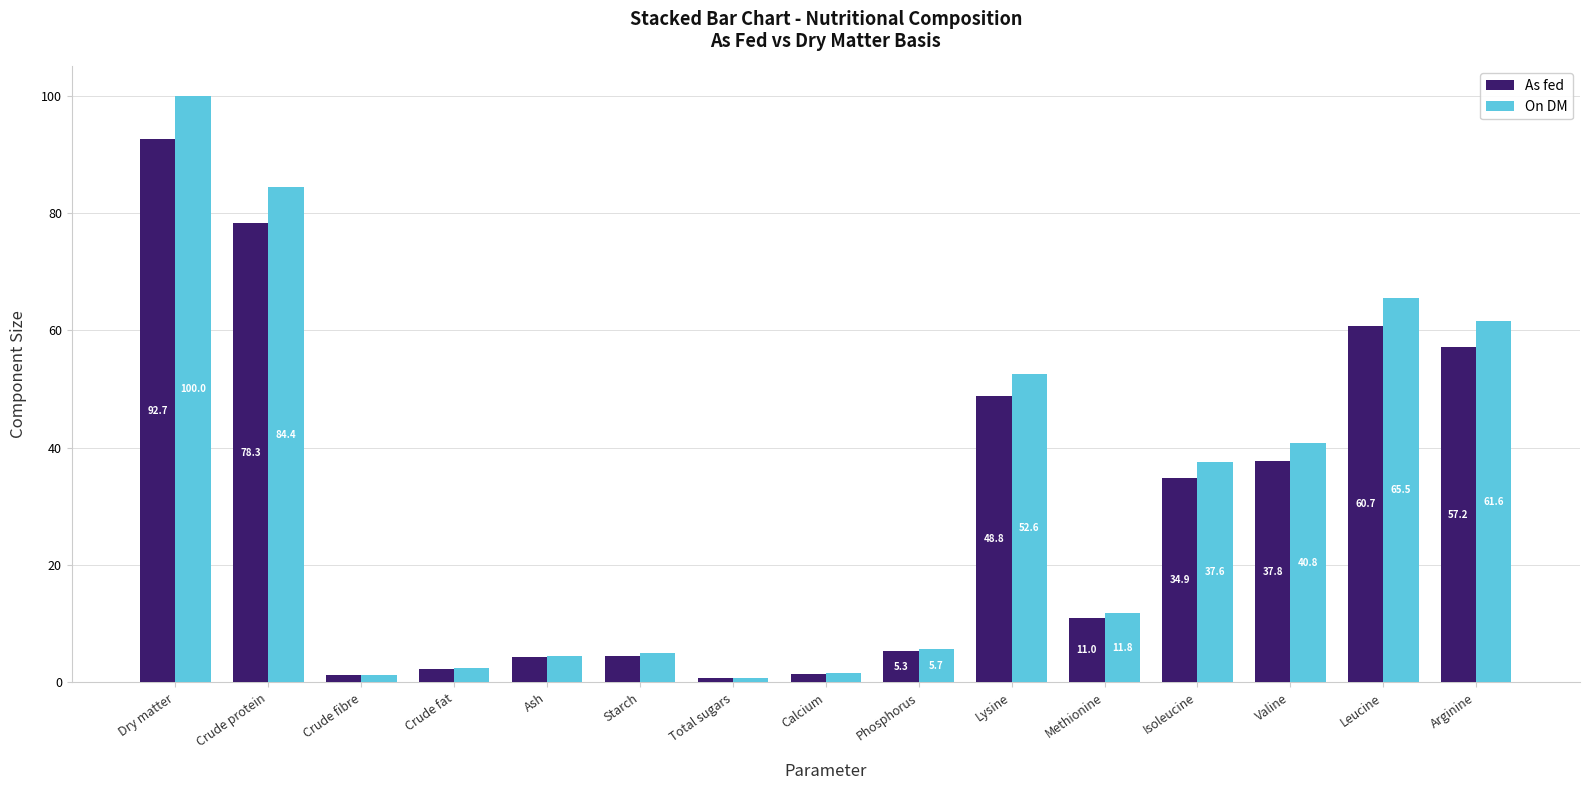

Between Dry matter and Calcium, which series saw the biggest shift?

On DM